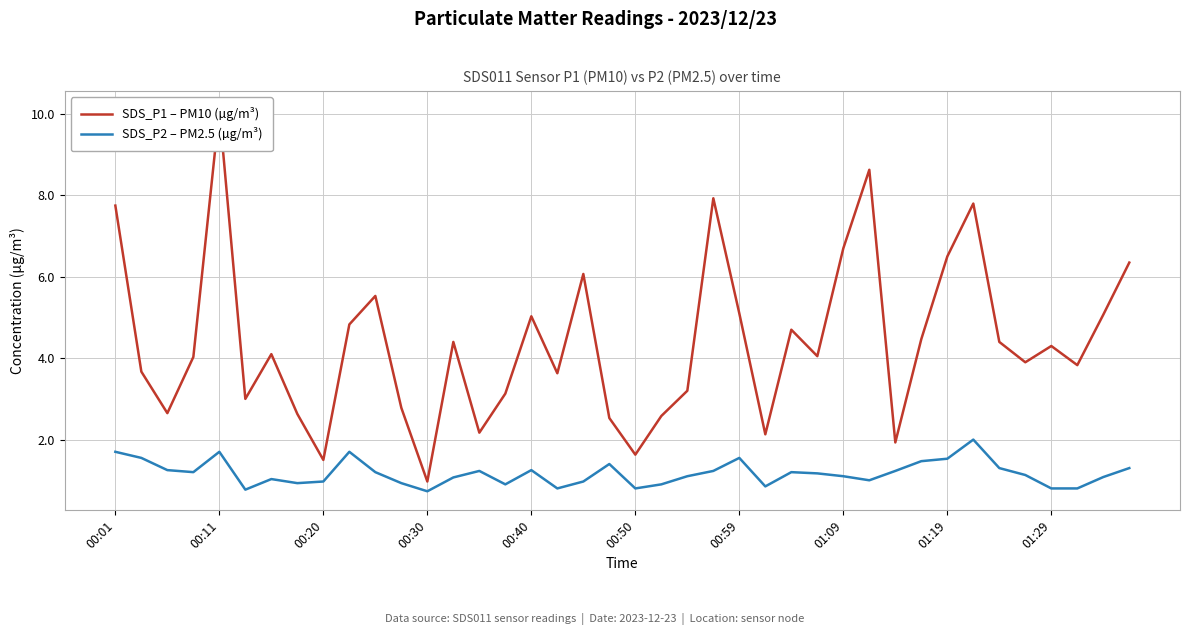

Which series has the largest range (max minus min)?

SDS_P1 – PM10 (µg/m³)